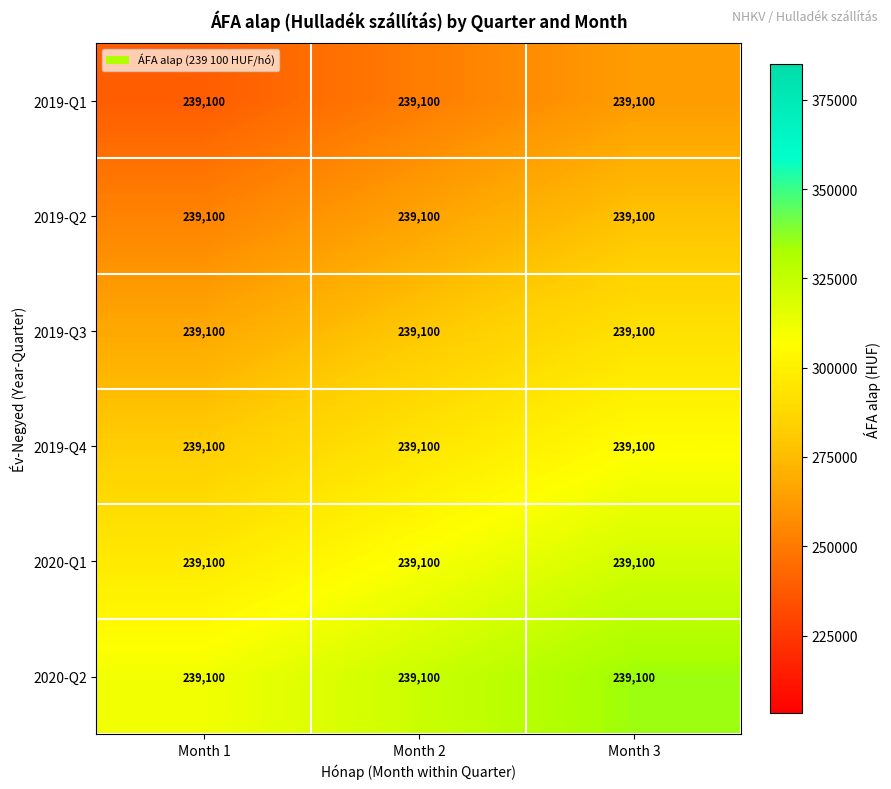

At which category is the sum across all series the highest?

Month 3